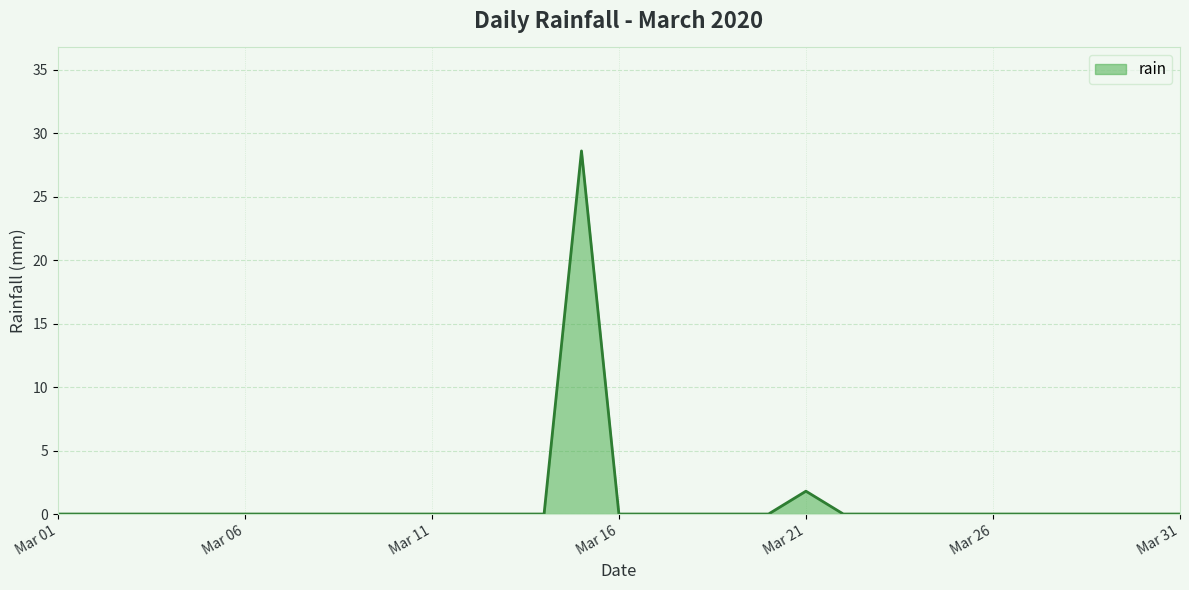

What is the maximum value shown in the chart?

28.6